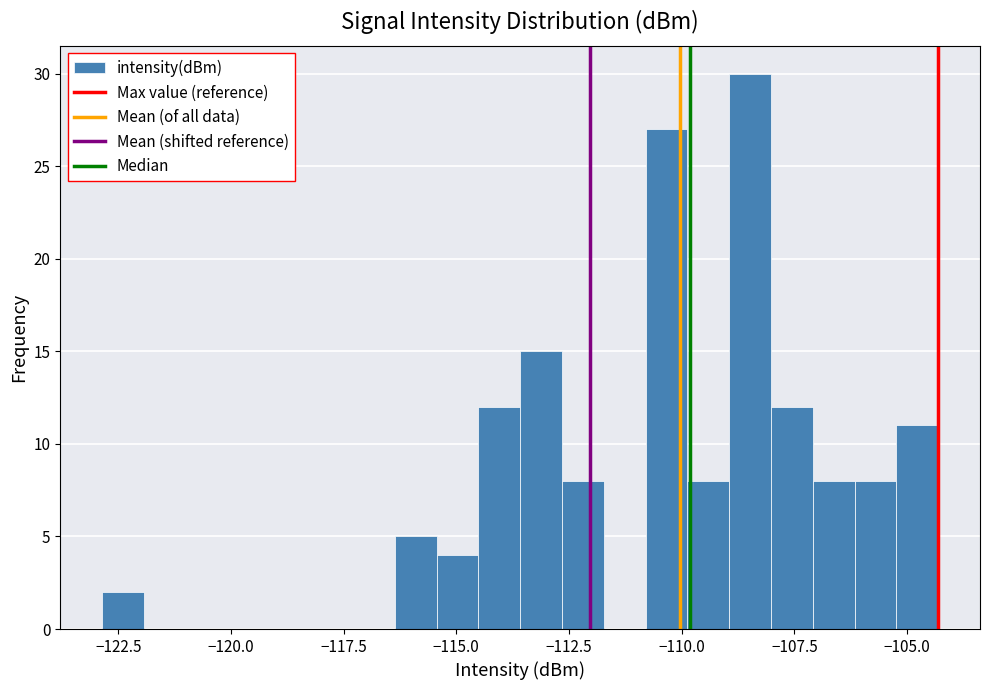

Read against the x-axis, roughly where is the centre of the tallest bar?

-108.5